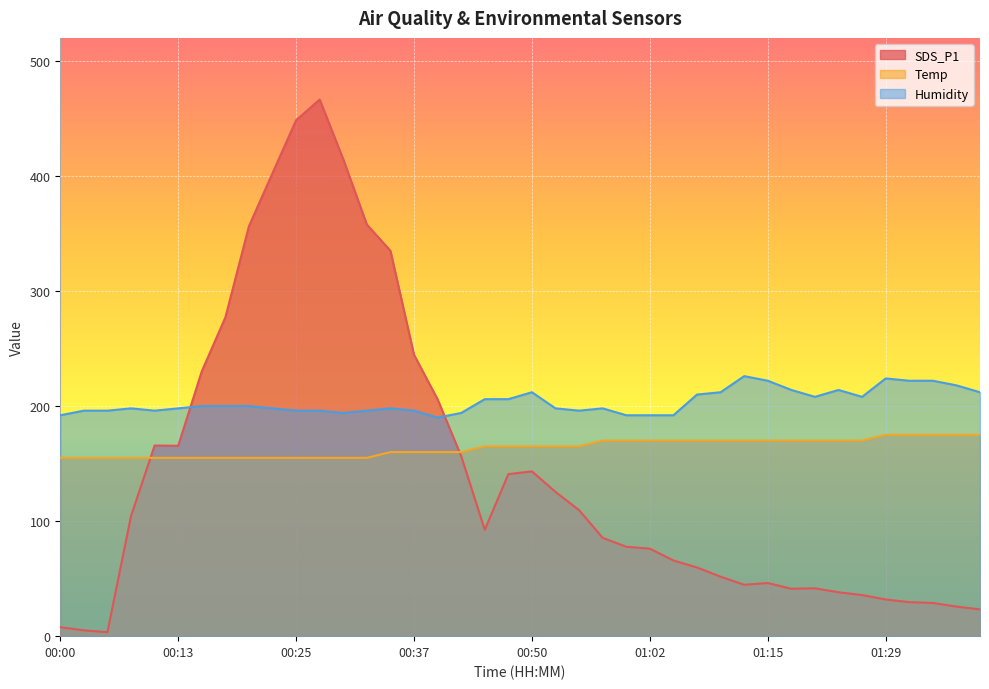

Which series has the widest spread of values?

SDS_P1